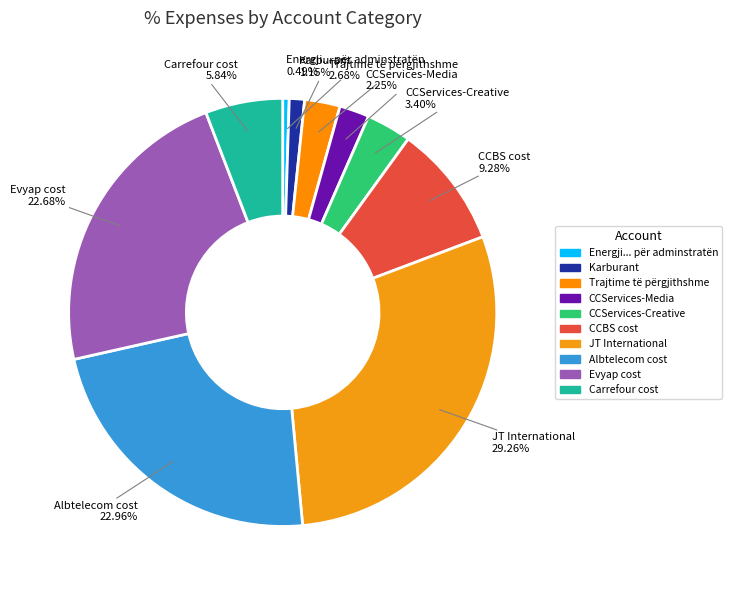

To the nearest percent, what portion does JT International represent?

29%